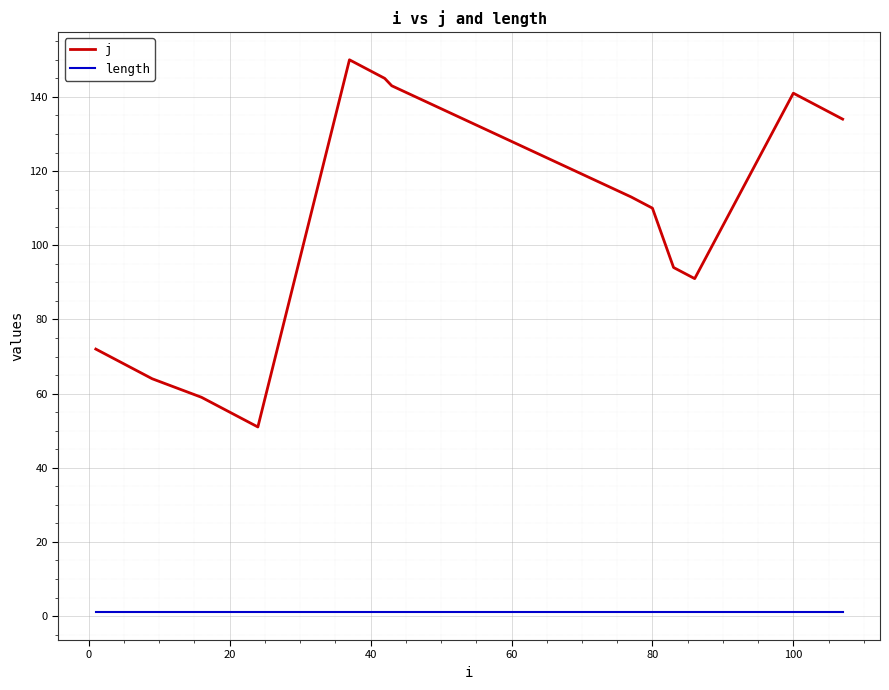

What is the difference between the maximum and minimum values in the j series?

99